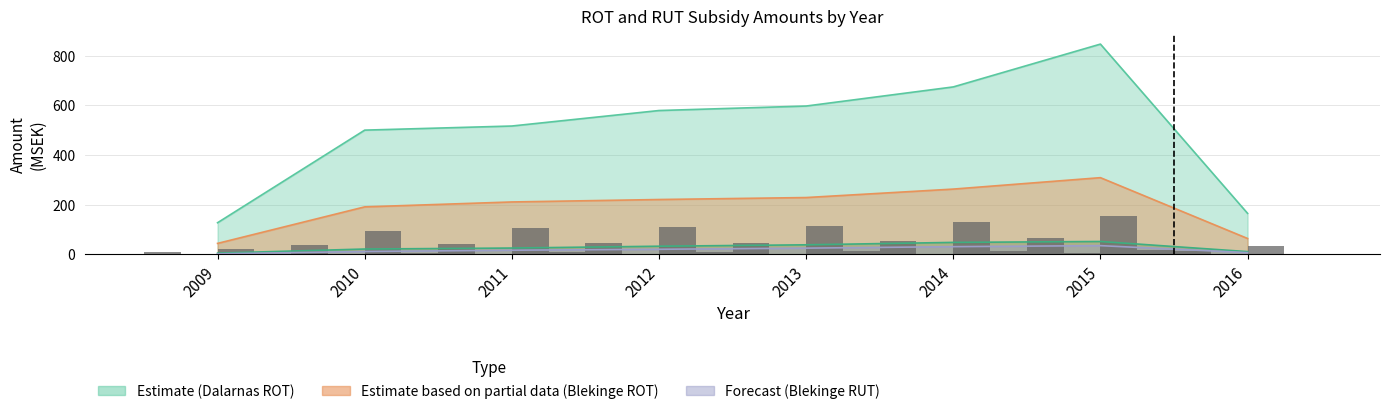

Are the bars grouped side by side (vs. stacked)?

Yes